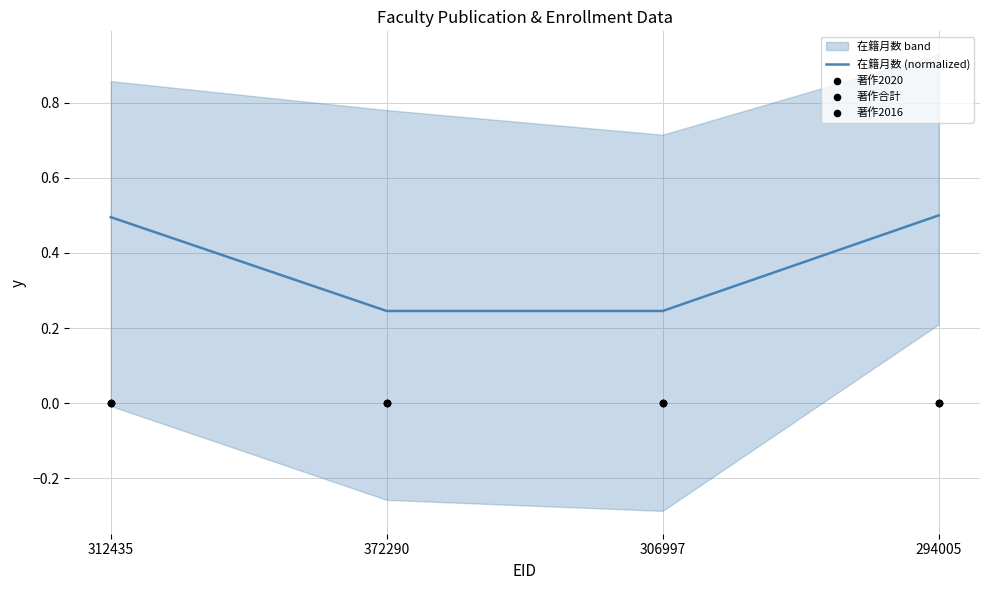

What is the total value across all series at 294005?

0.5